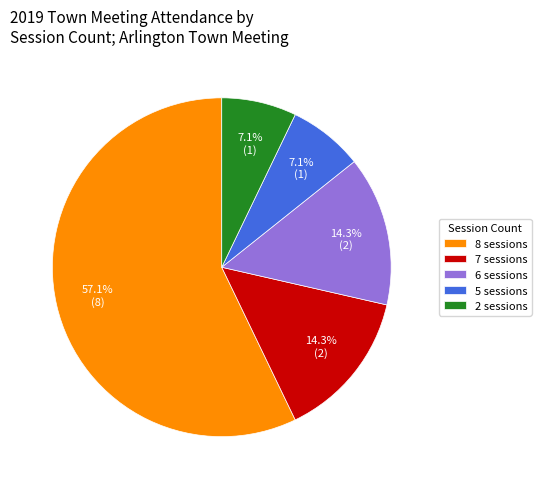

Is 8 sessions the majority of the pie?

Yes